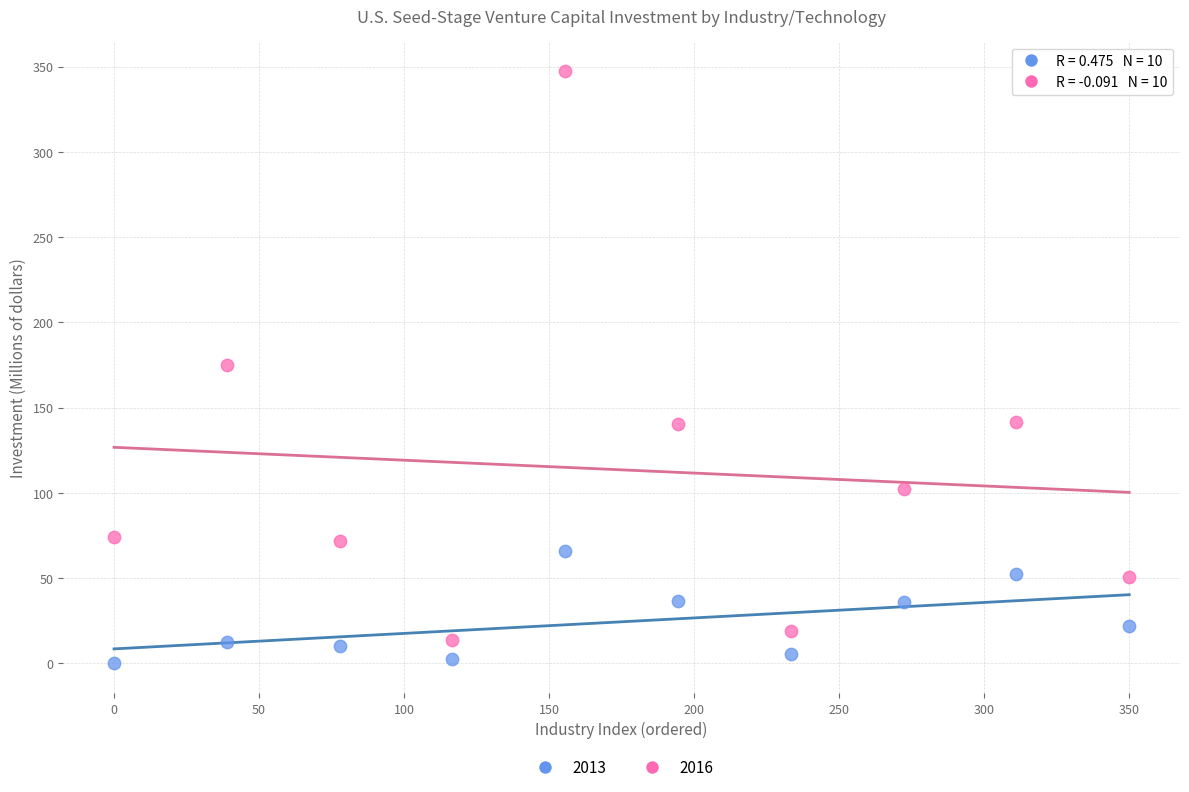

Across all data points, what is the range of X values (max minus min)?

350.0